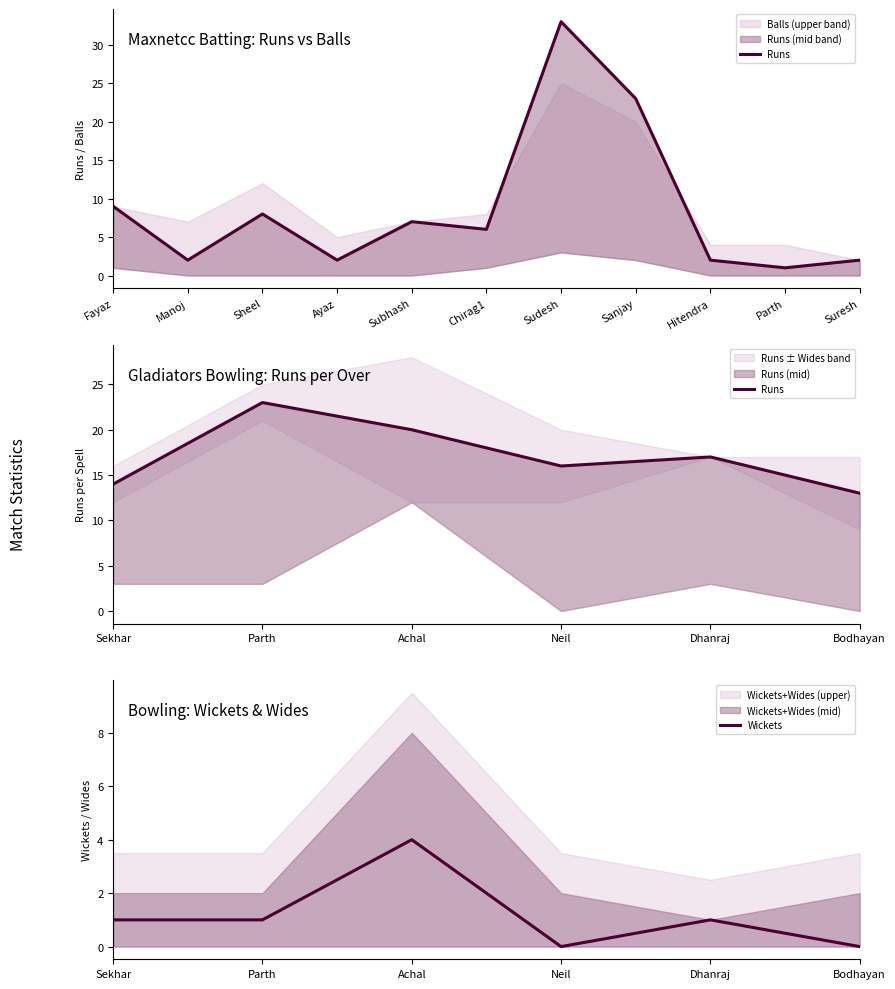

True or false: Wickets and Runs intersect in this chart.

False